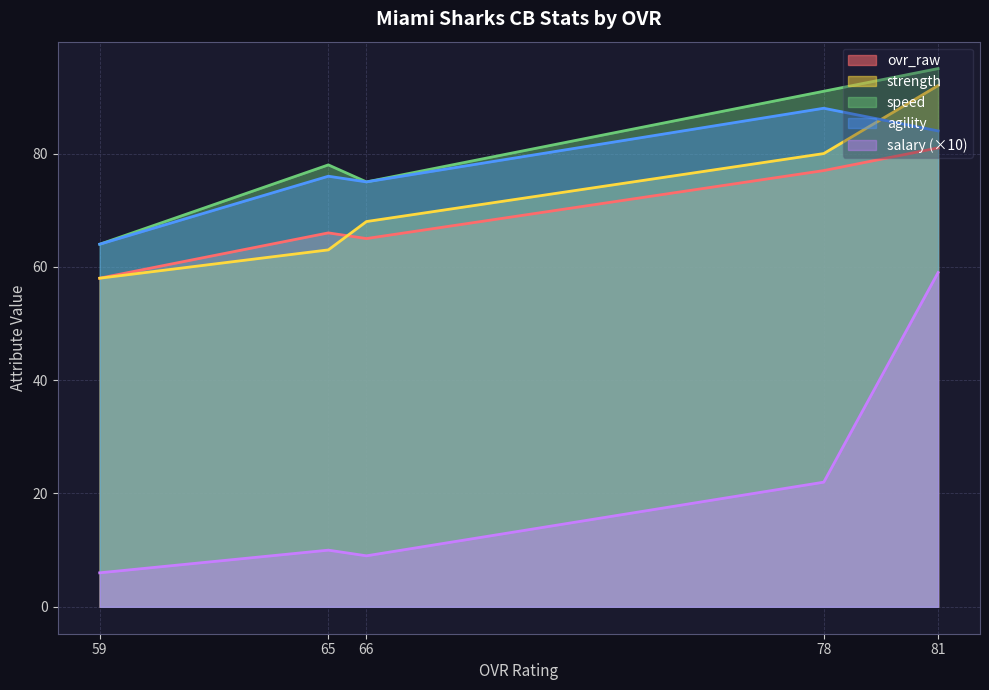

Which series has the widest spread of values?

salary (×10)